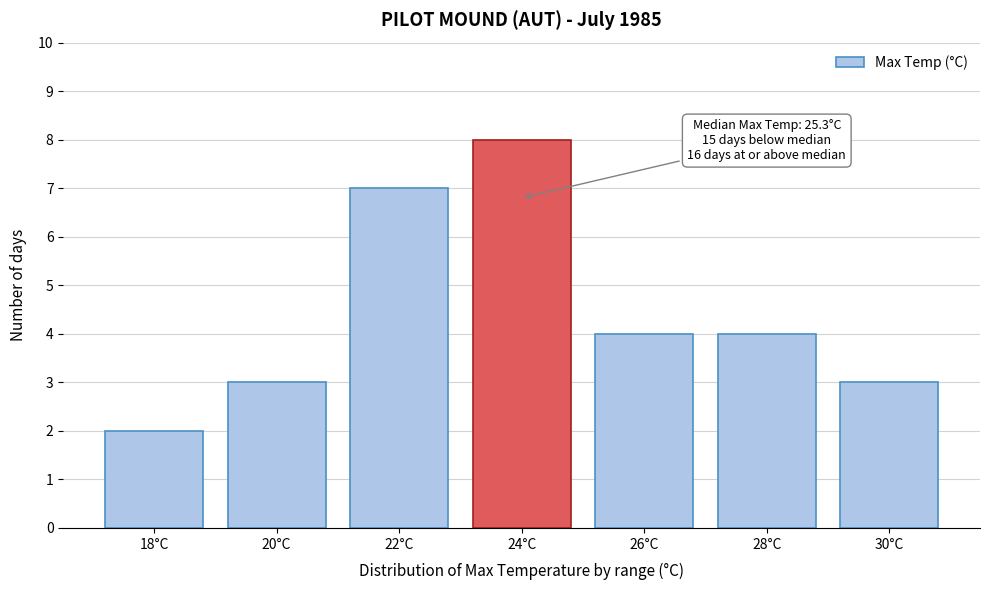

Reading left to right, transcribe all the data shown in this chart.

2	3	7	8	4	4	3